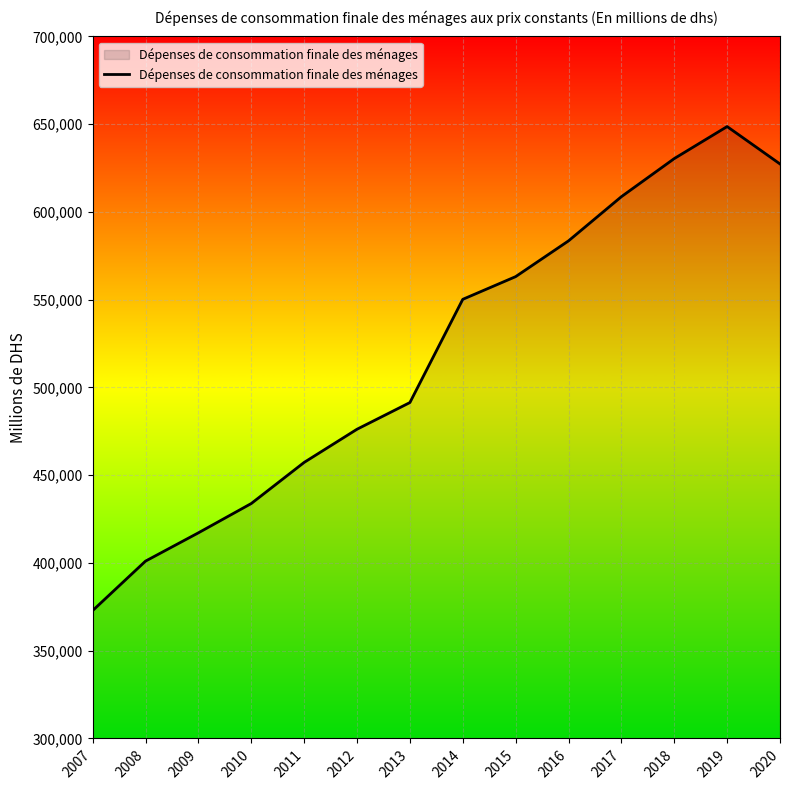

What is the change in value from 2013 to 2015?

+71749